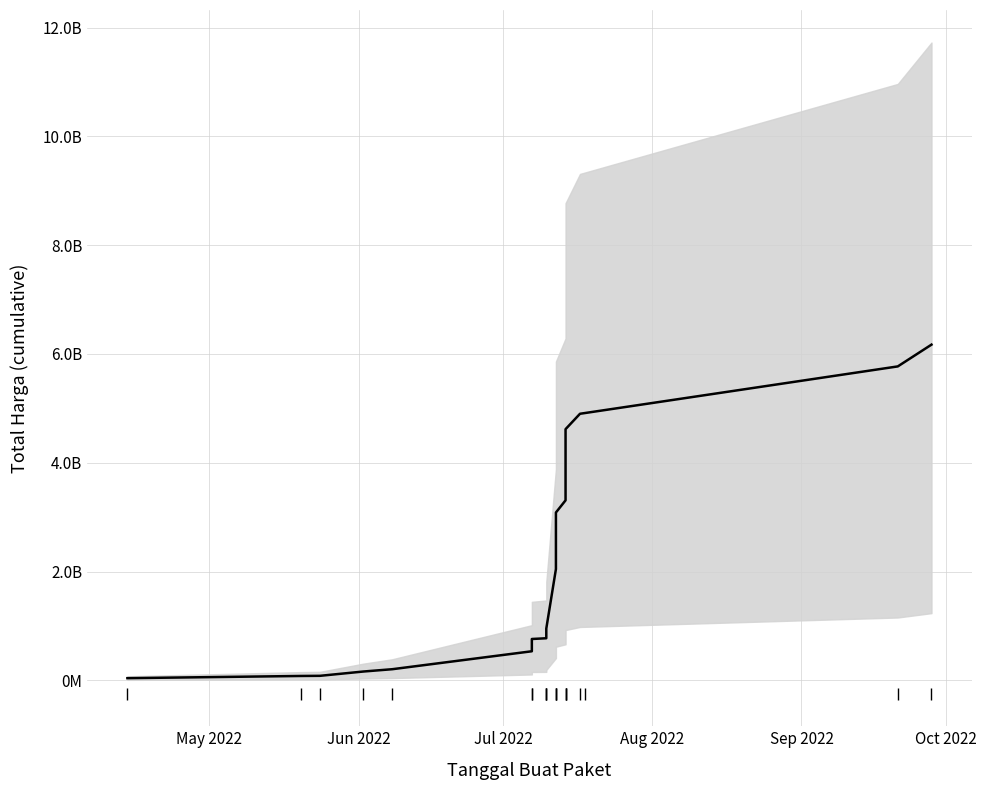

What is the label of the 3rd point from the left?

Jul 2022